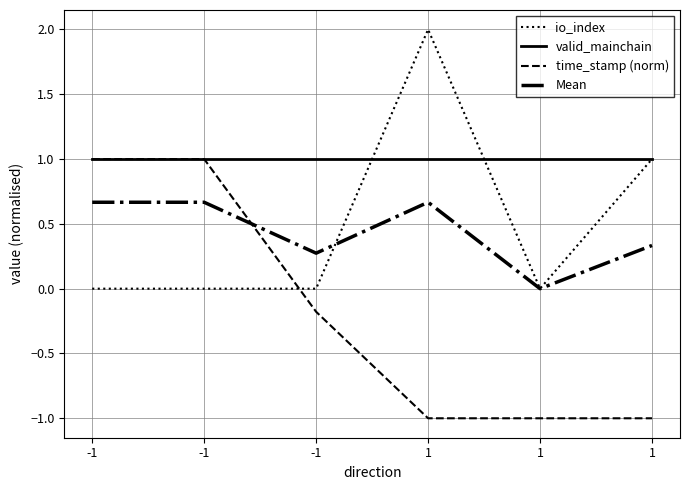

How many interior local valleys does the io_index series have?

1